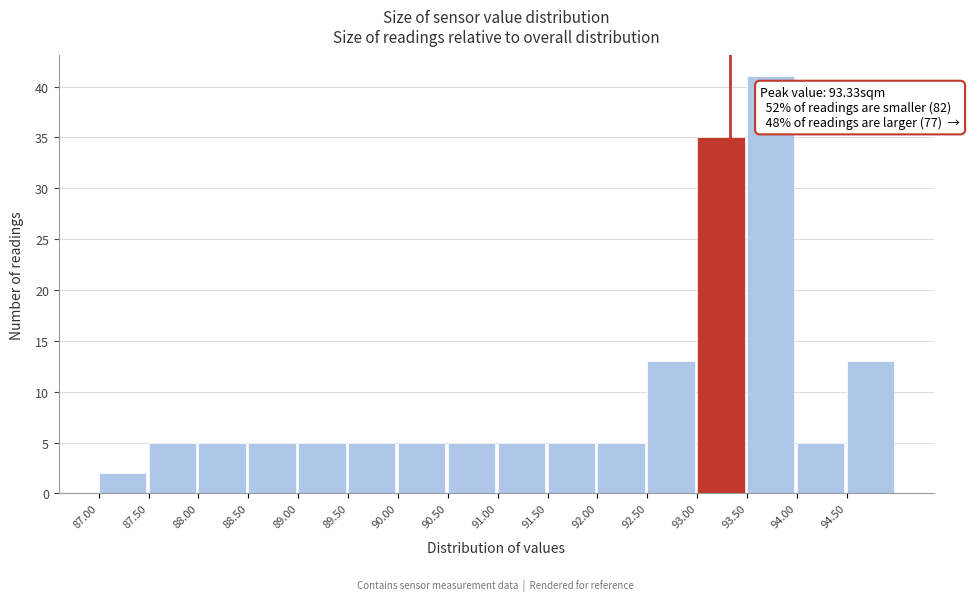

Over which range of the x-axis is the bar tallest?

93.5 to 94.0